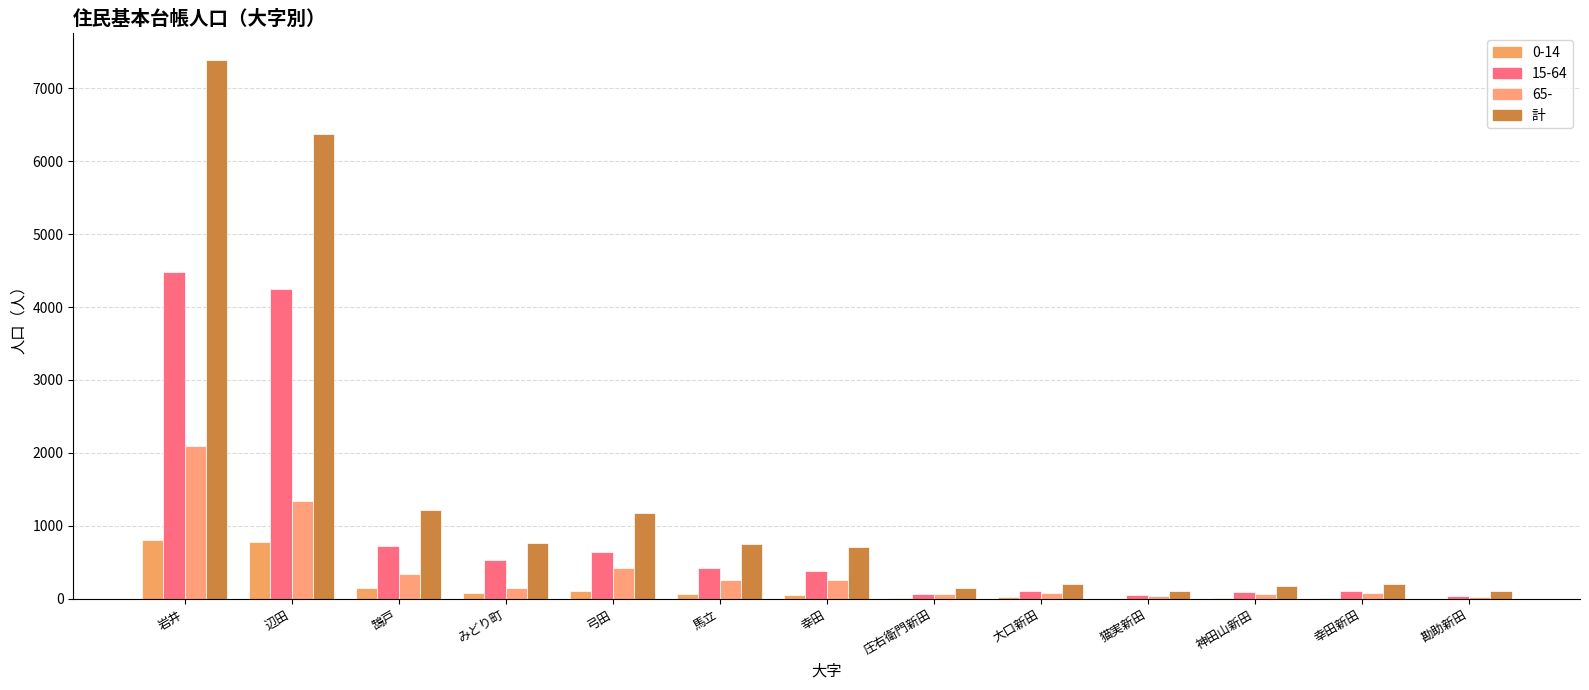

What position from the left is 岩井?

1